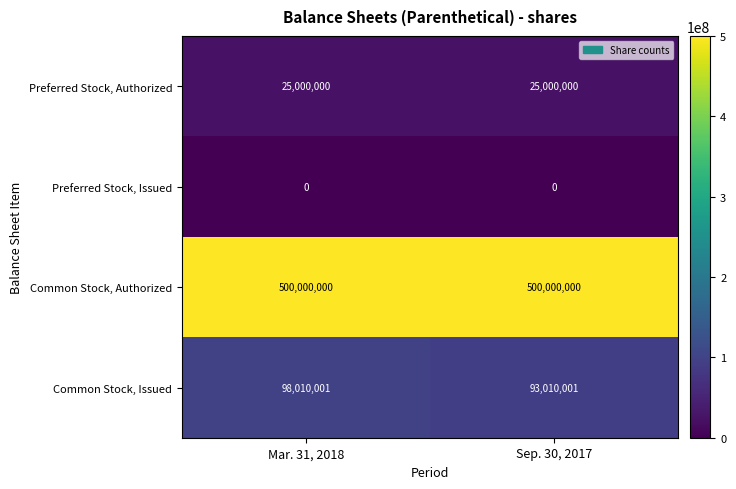

Rank the series at Sep. 30, 2017 from lowest to highest value.

Preferred Stock, Issued, Preferred Stock, Authorized, Common Stock, Issued, Common Stock, Authorized